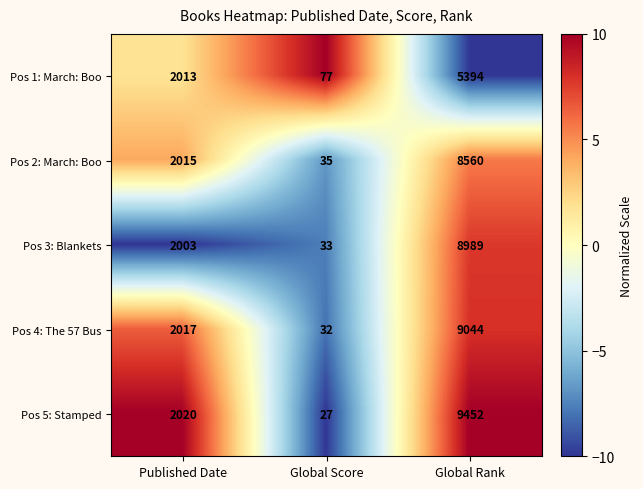

Reading left to right, extract all data points from this chart.

Pos 1: March: Boo: Published Date=2013	Global Score=77	Global Rank=5394
Pos 2: March: Boo: Published Date=2015	Global Score=35	Global Rank=8560
Pos 3: Blankets: Published Date=2003	Global Score=33	Global Rank=8989
Pos 4: The 57 Bus: Published Date=2017	Global Score=32	Global Rank=9044
Pos 5: Stamped: Published Date=2020	Global Score=27	Global Rank=9452